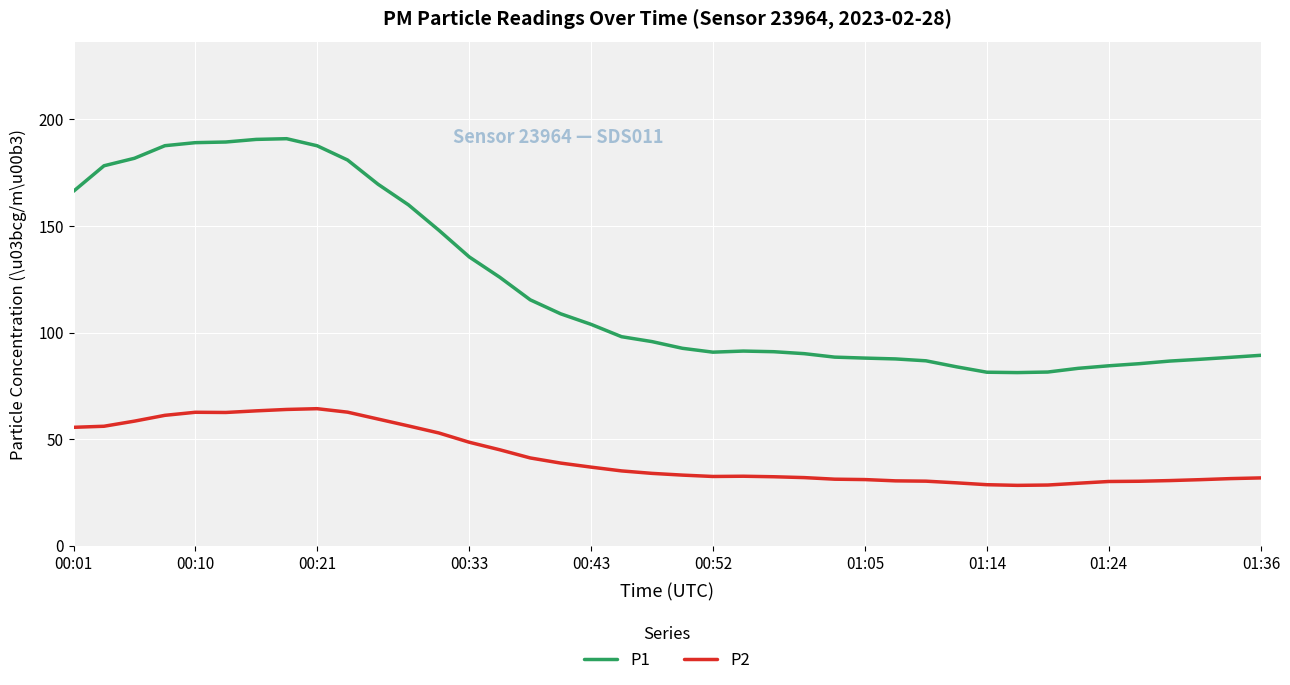

Which series has the largest total across all categories?

P1